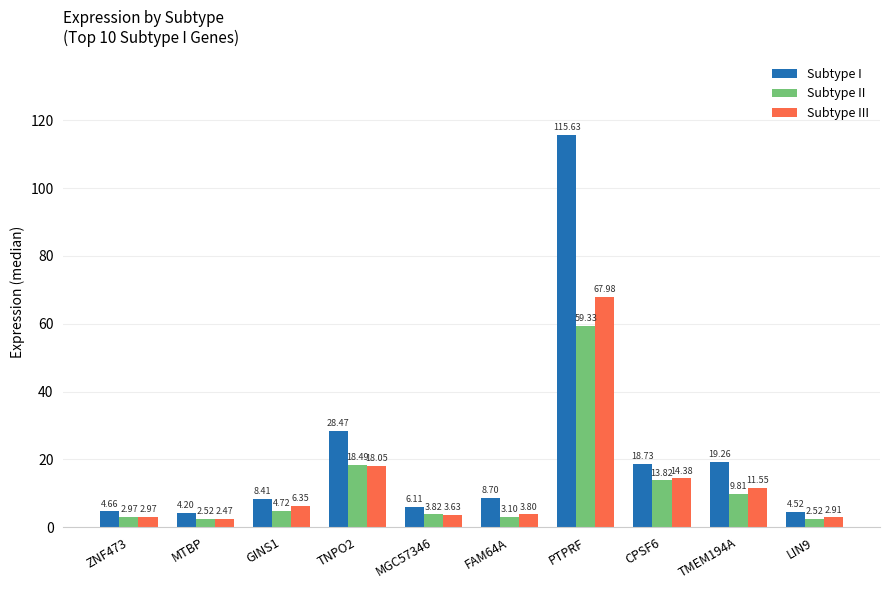

What is the difference between the maximum and minimum values in the Subtype II series?

56.8